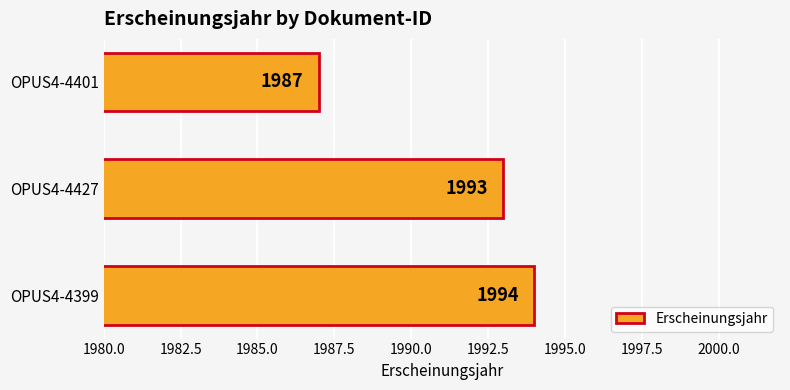

Is it true that the value at OPUS4-4401 is 1987?

True